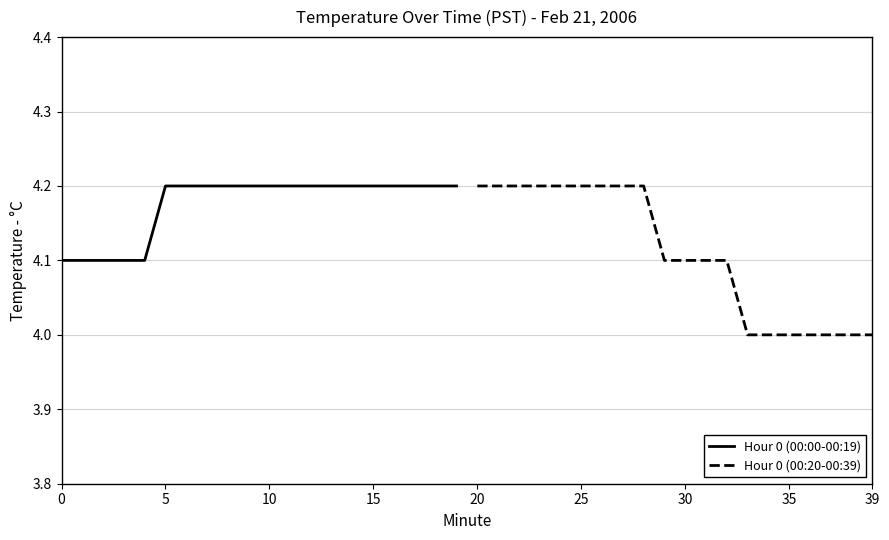

True or false: Hour 0 (00:00-00:19) and Hour 0 (00:20-00:39) intersect in this chart.

False